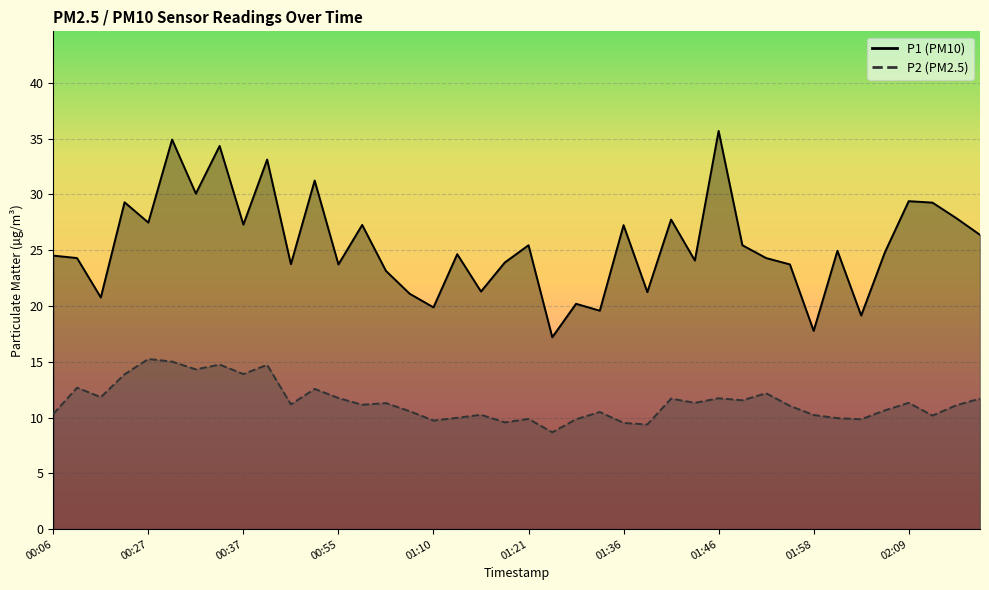

How many lines are shown in the chart?

2